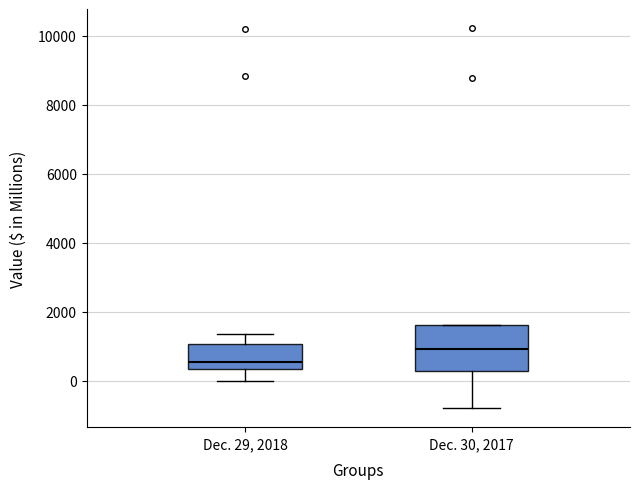

Reading left to right, transcribe this box plot: for each box, give where its median line is, the range the box spans, and where its two whiskers end, as read against the y-axis. The values are not printed on the chart, so give them approximately, as read against the axis.

Dec. 29, 2018: median 600, box 400 to 1000, whiskers 0 to 1400
Dec. 30, 2017: median 1000, box 400 to 1600, whiskers -800 to 1600